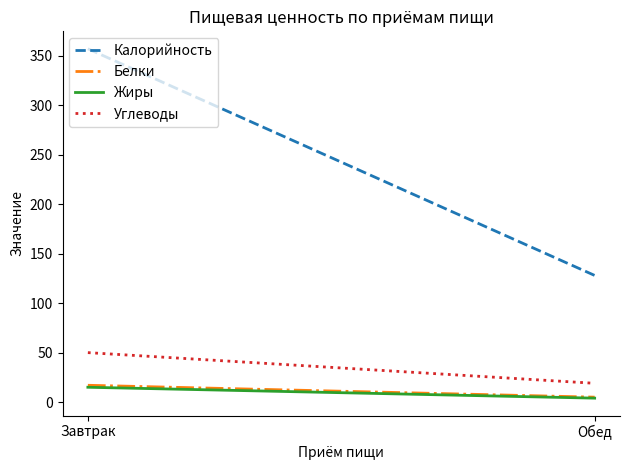

Reading left to right, transcribe all the data shown in this chart.

Калорийность: Завтрак=357	Обед=128
Белки: Завтрак=17	Обед=5
Жиры: Завтрак=15	Обед=4
Углеводы: Завтрак=50	Обед=19